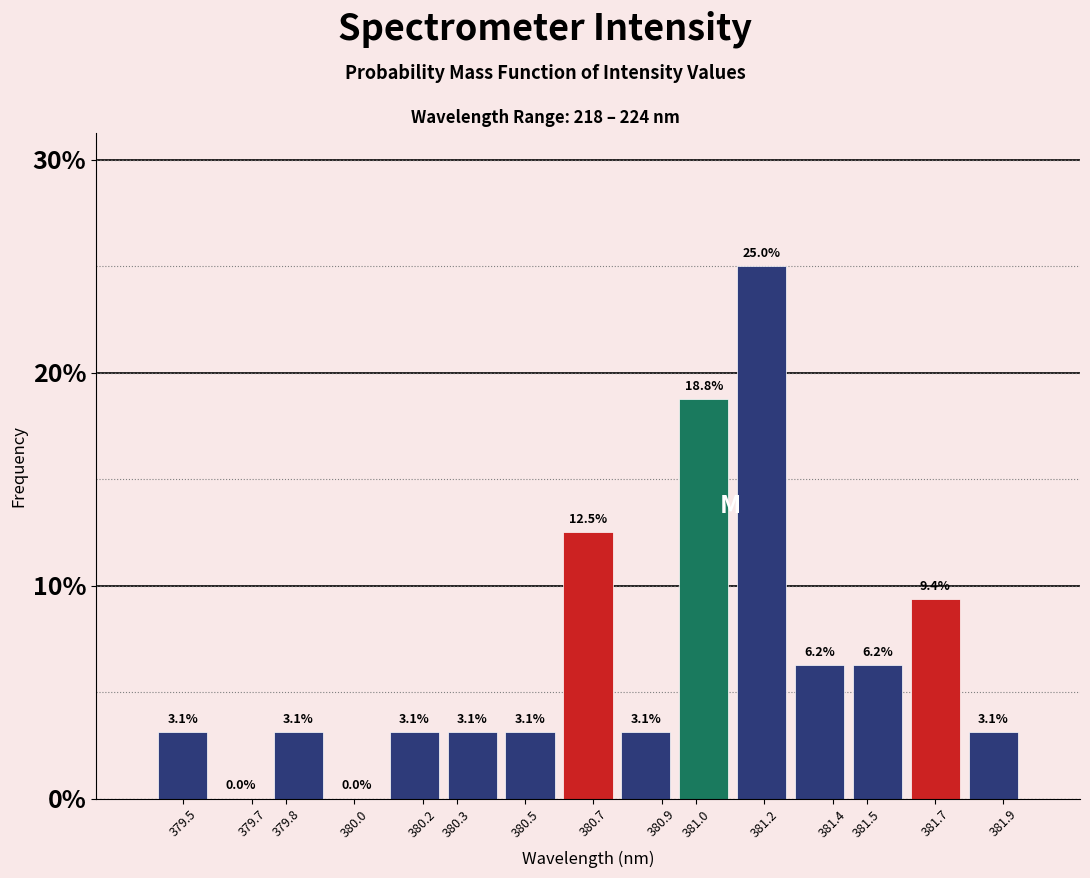

Reading left to right, transcribe this chart: for each bar, give the range it covers on the x-axis and its height. The bar edges are not printed on the chart, so give them approximately, as read against the axis.

379.41 to 379.58: 3.1
379.58 to 379.75: 0.0
379.75 to 379.92: 3.1
379.92 to 380.09: 0.0
380.09 to 380.26: 3.1
380.26 to 380.43: 3.1
380.43 to 380.60: 3.1
380.60 to 380.77: 12.5
380.77 to 380.94: 3.1
380.94 to 381.11: 18.8
381.11 to 381.28: 25.0
381.28 to 381.45: 6.2
381.45 to 381.62: 6.2
381.62 to 381.79: 9.4
381.79 to 381.96: 3.1